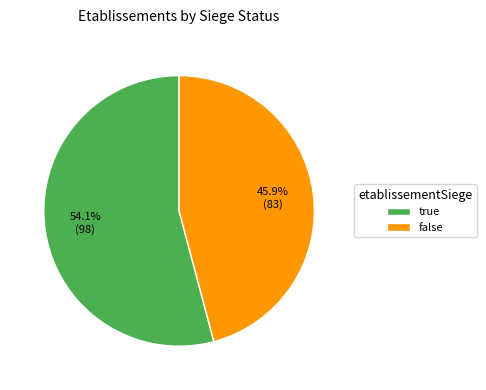

Which category accounts for the majority?

true